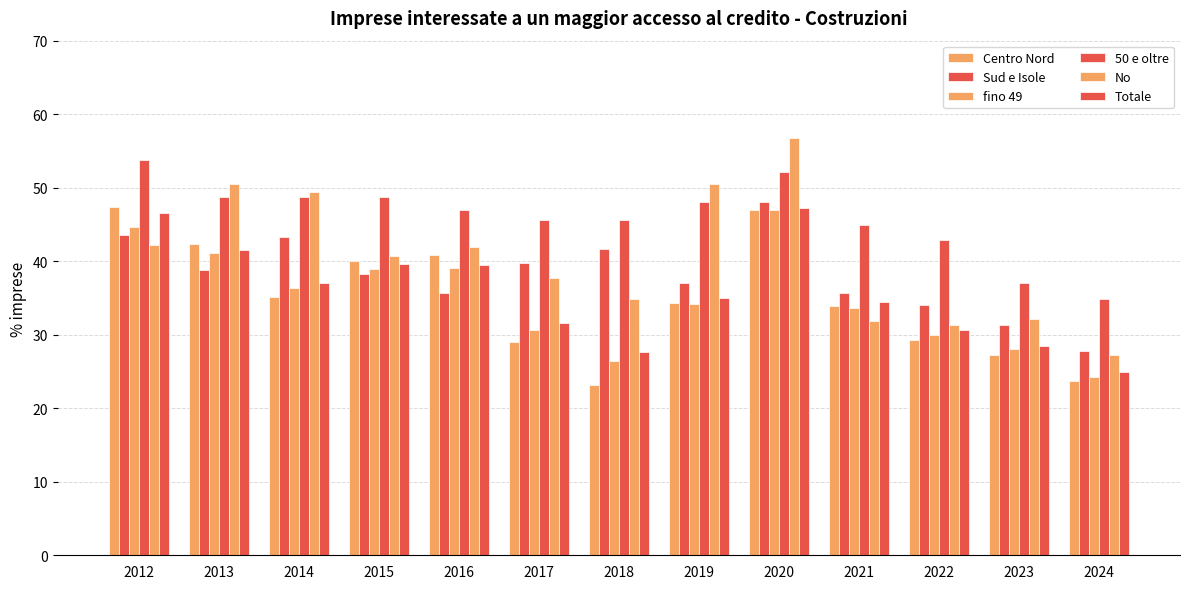

What is the sum of all Totale values?

464.0